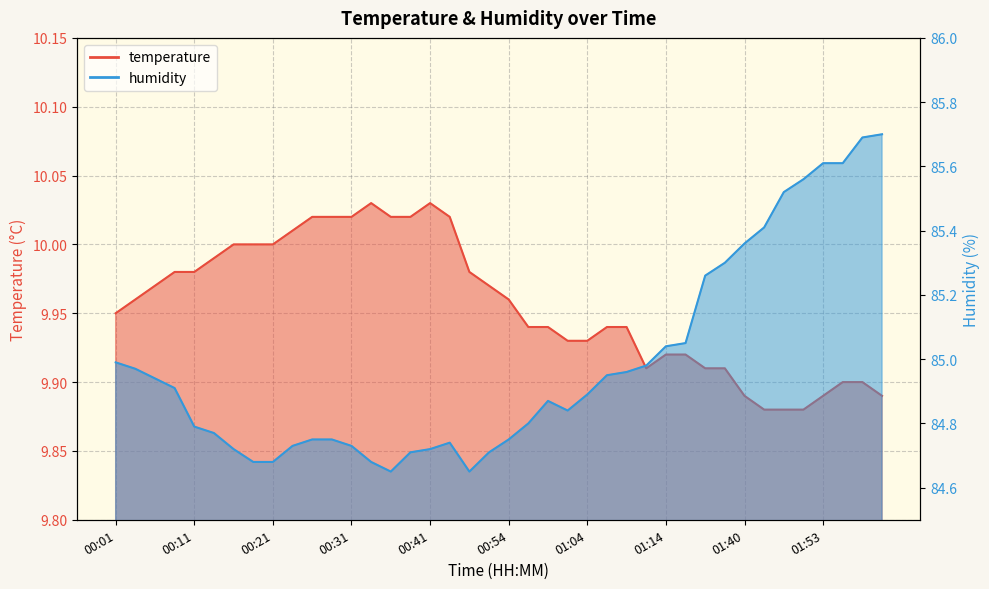

How many distinct data groups are displayed?

2